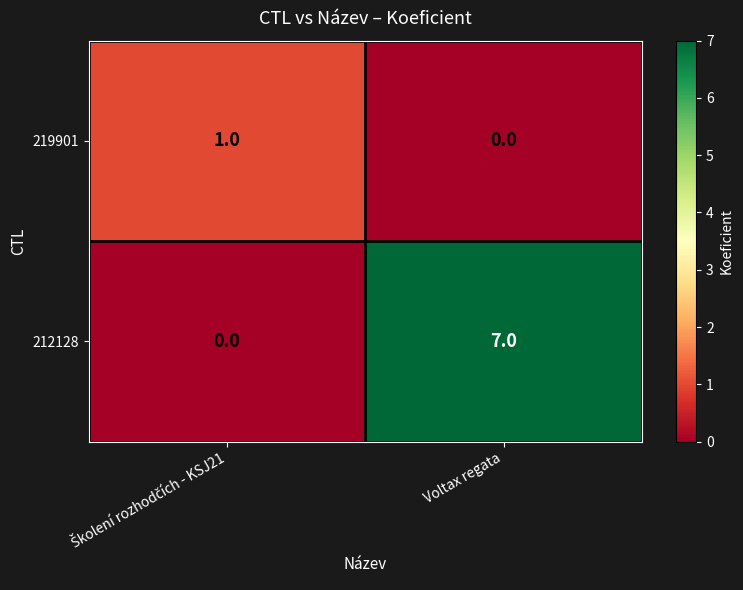

Which series has the widest spread of values?

212128